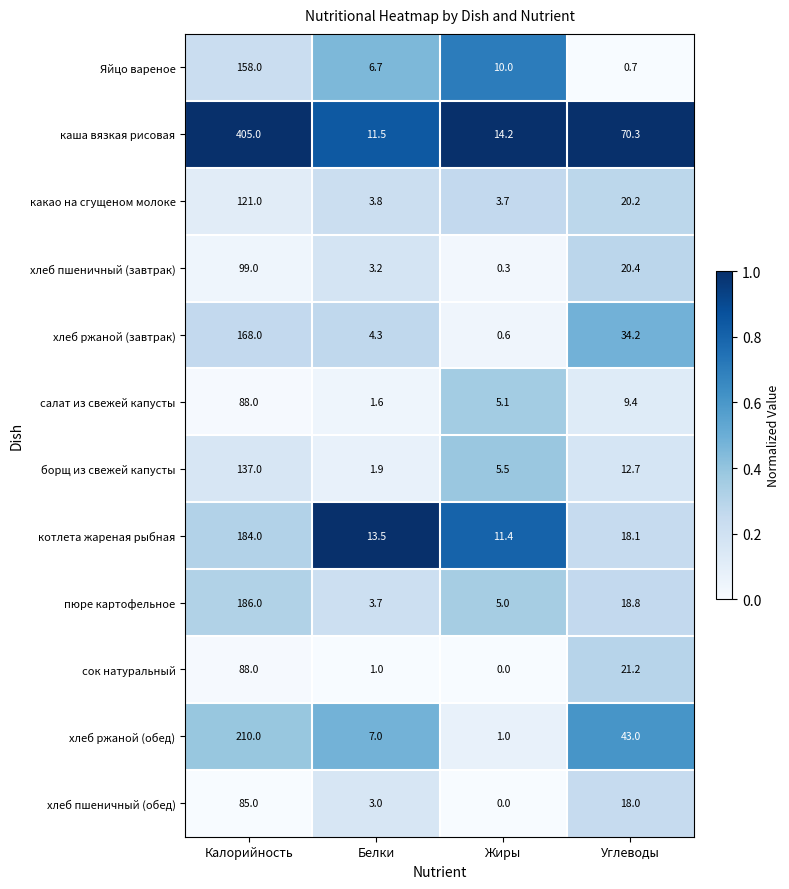

The салат из свежей капусты series shows 135.4 at Калорийность. True or false?

False